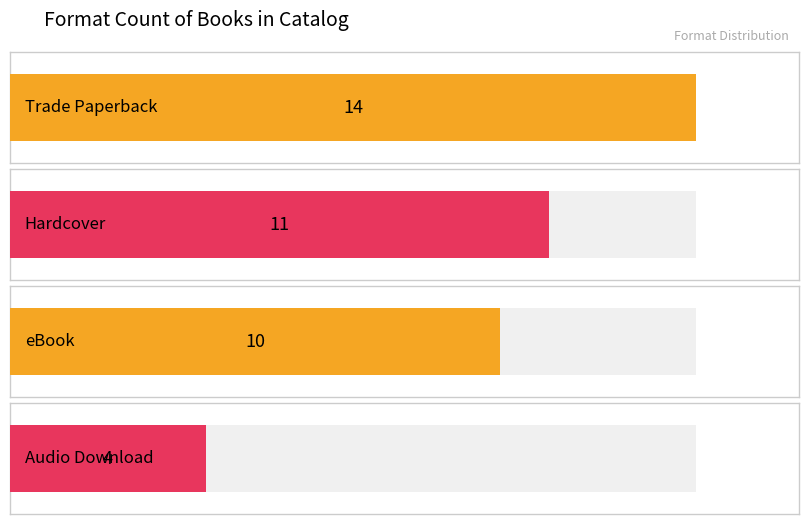

List the labels in order of value, smallest first.

Audio Download, eBook, Hardcover, Trade Paperback